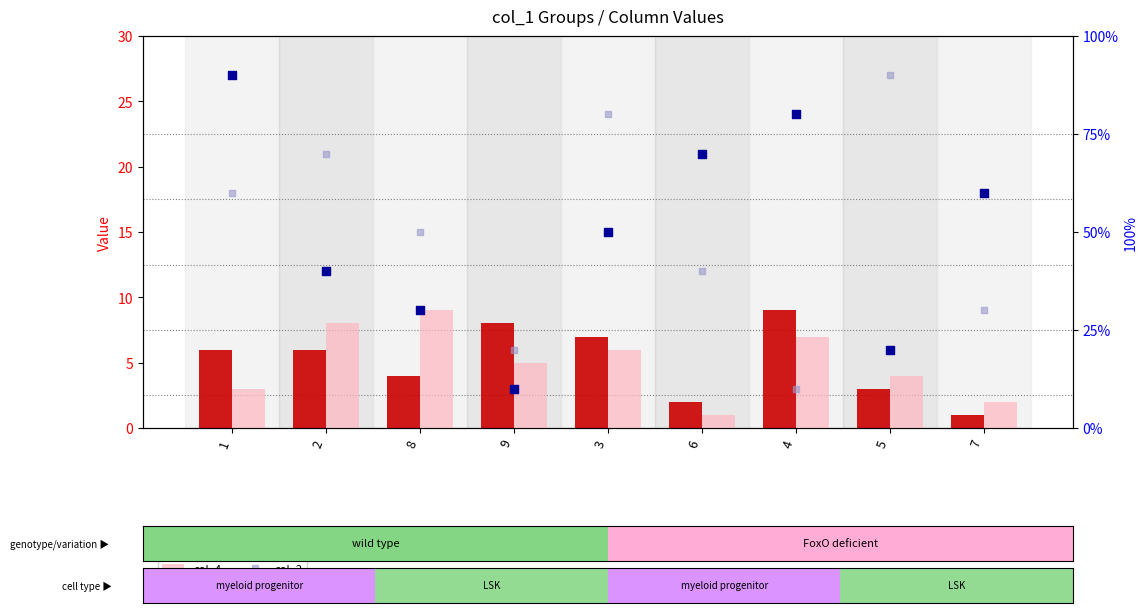

At how many categories does at least one series exceed 7?

7